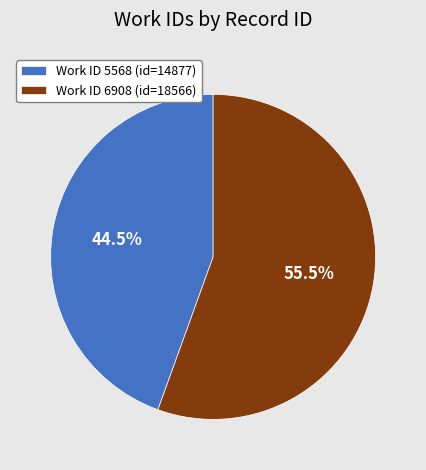

Does any single category account for the majority?

Yes